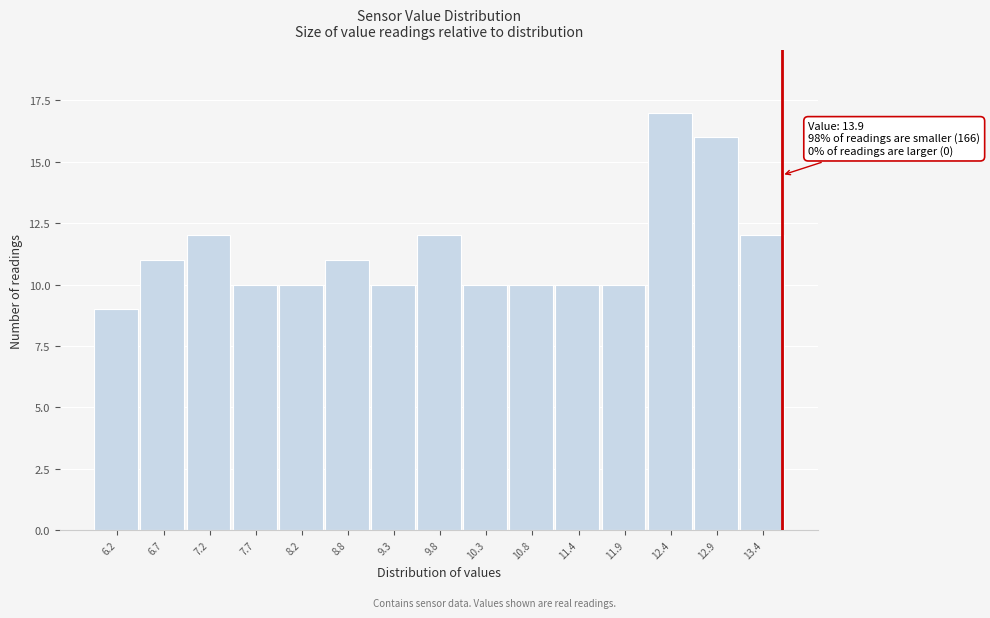

Reading right to left, what are all the values shown in this chart?

13.4=12	12.9=16	12.4=17	11.9=10	11.4=10	10.8=10	10.3=10	9.8=12	9.3=10	8.8=11	8.2=10	7.7=10	7.2=12	6.7=11	6.2=9